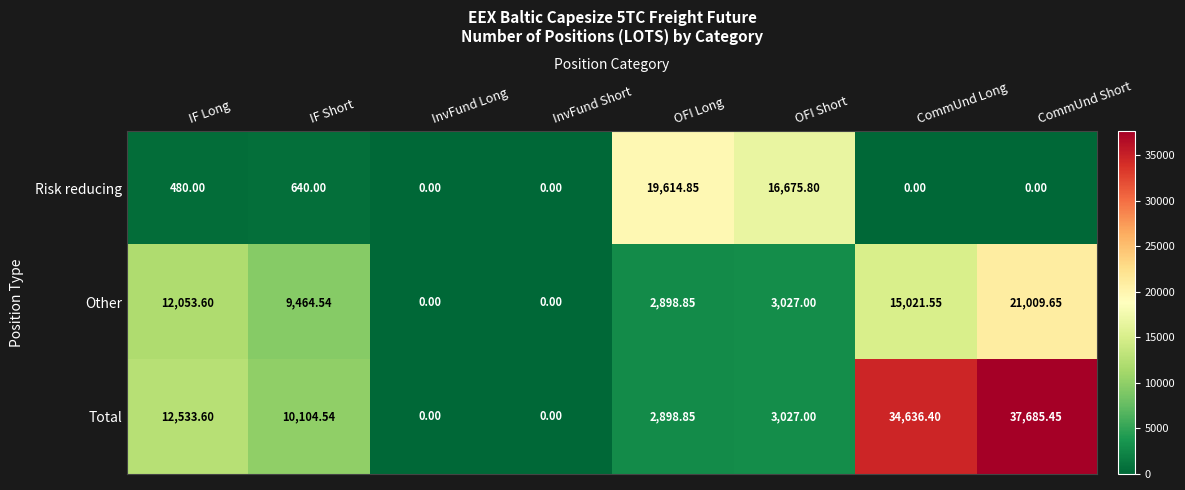

Which series changed the most between OFI Short and CommUnd Short?

Total